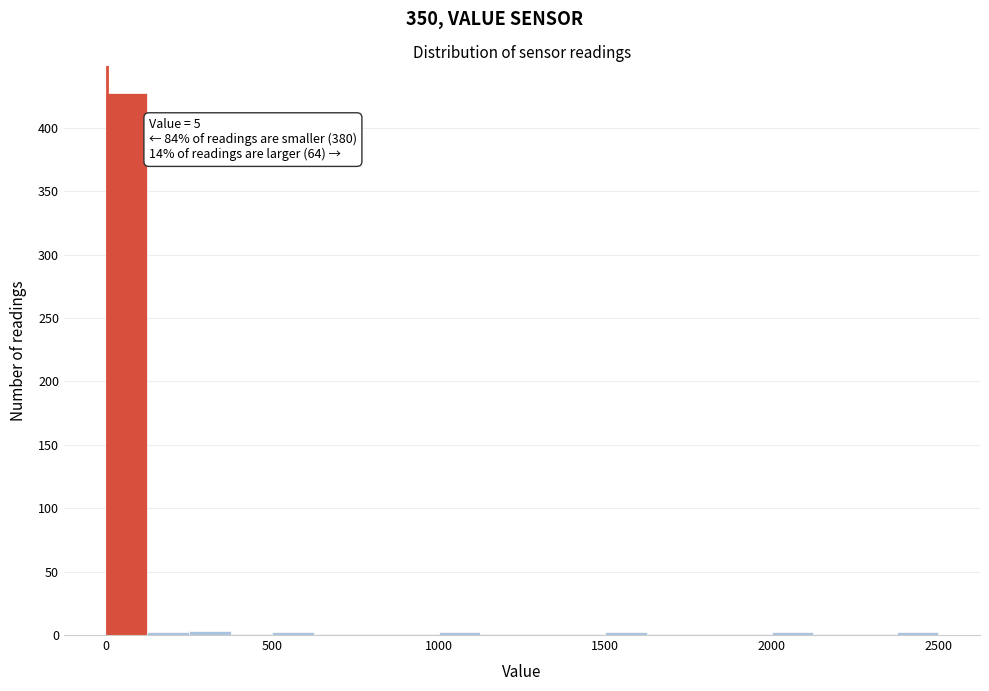

Read against the x-axis, roughly where is the centre of the tallest bar?

50